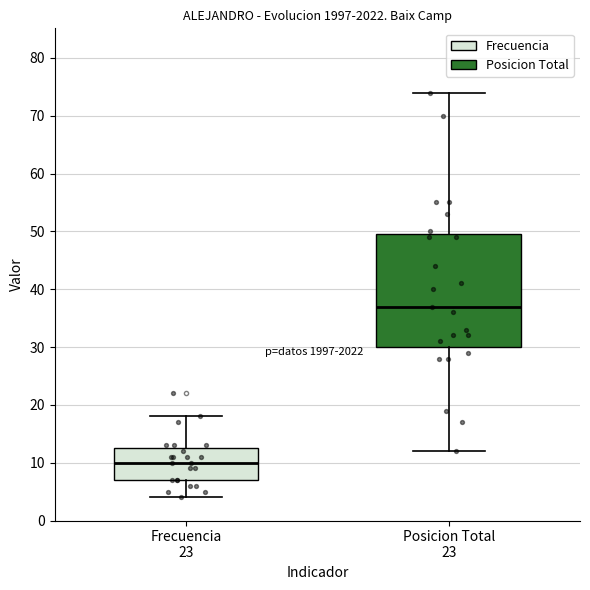

Reading left to right, read every box against the y-axis: the position of its median line, the range the box covers, and the ends of its whiskers. The values are not printed on the chart, so give them approximately, as read against the axis.

Frecuencia 23: median 10, box 7 to 13, whiskers 4 to 18
Posicion Total 23: median 37, box 30 to 50, whiskers 12 to 74